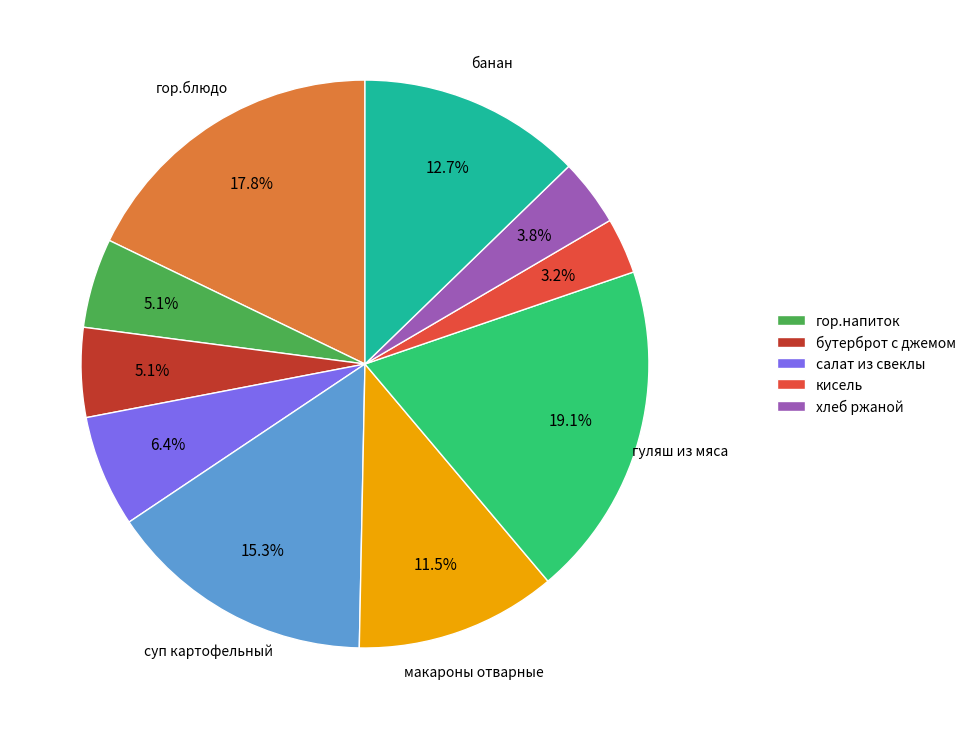

How many segments does this pie chart have?

10